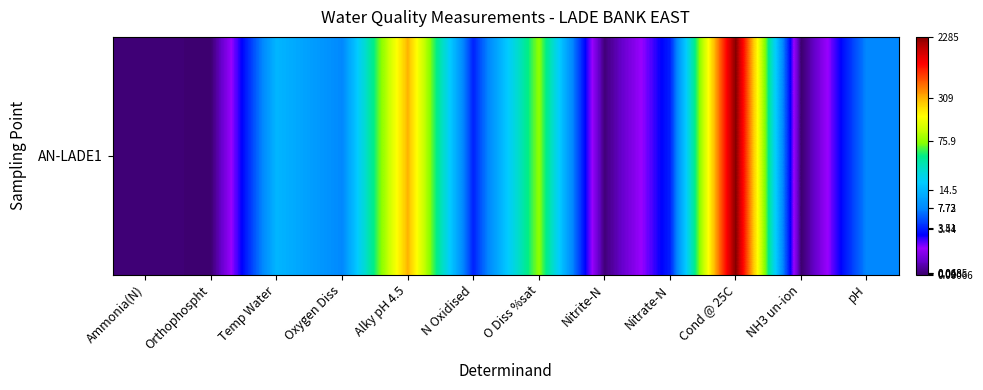

What is the sum of all values?

28.0